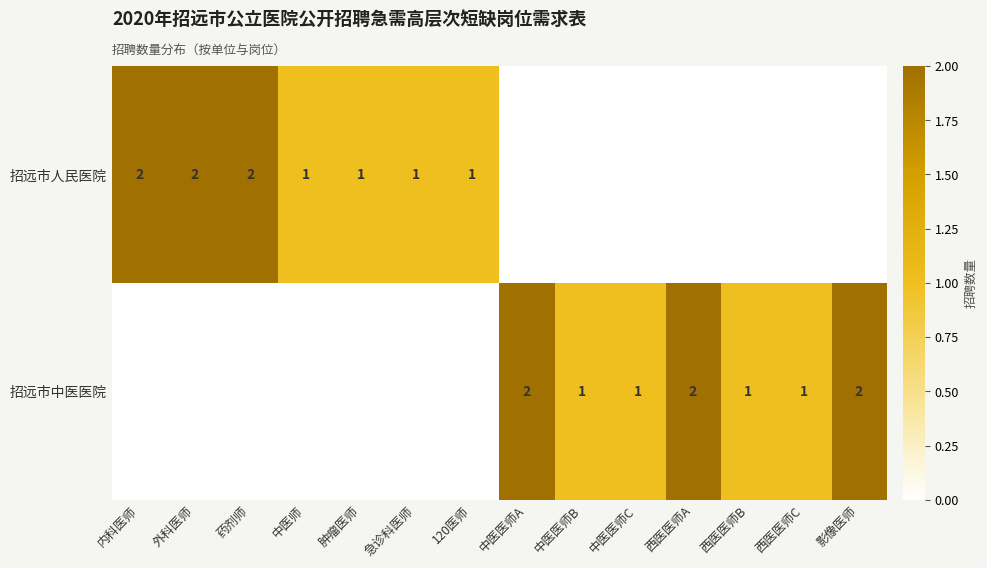

The value of 招远市中医医院 at 中医医师A is 3. True or false?

False